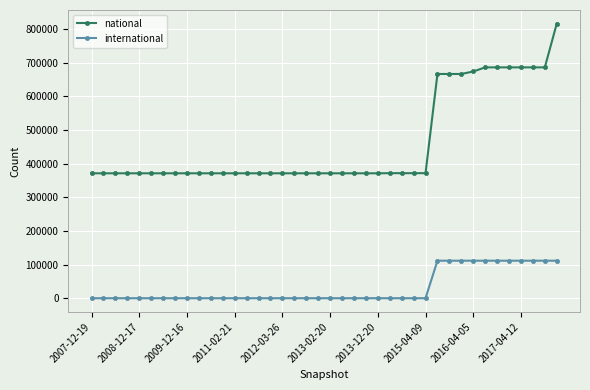

Which series has the widest spread of values?

national